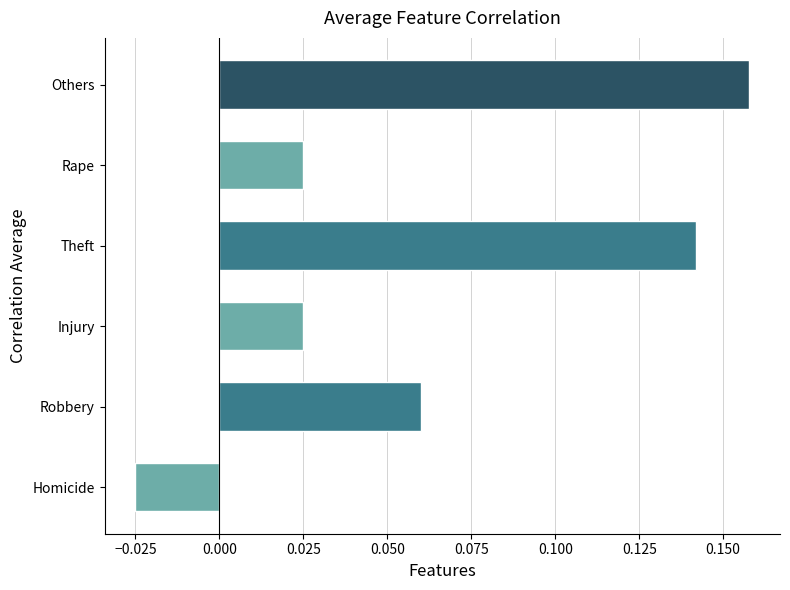

At which category does the chart reach its peak across all series?

Others